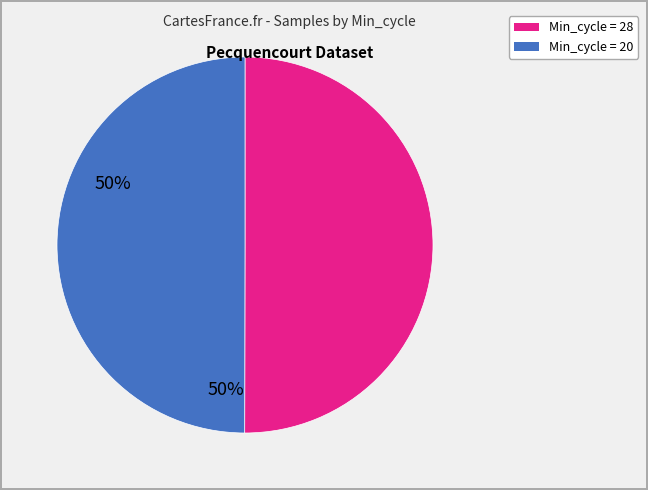

How many segments does this pie chart have?

2